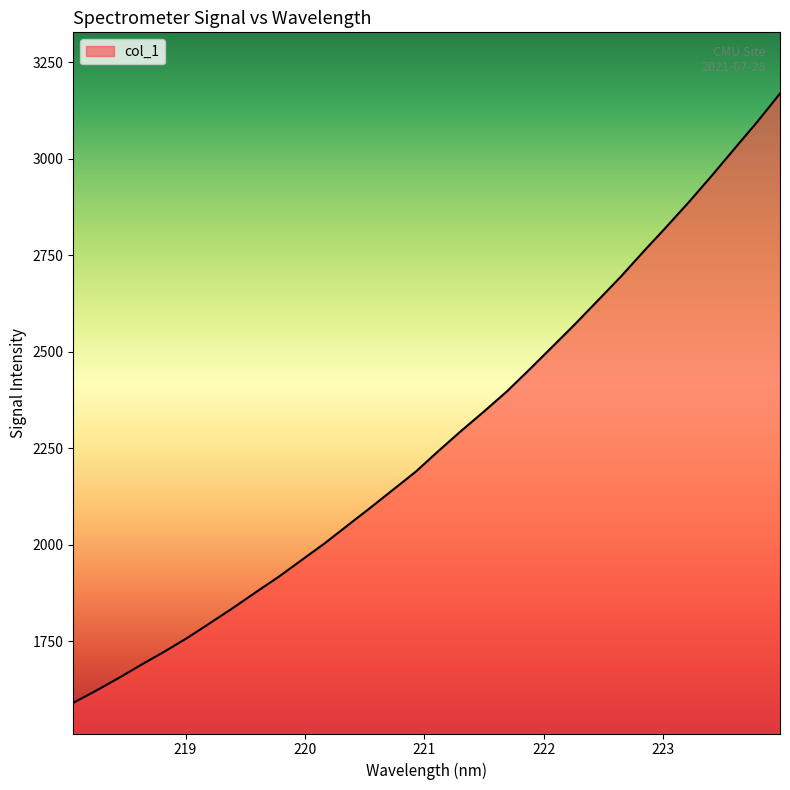

What is the difference between the maximum and minimum values?

1578.3